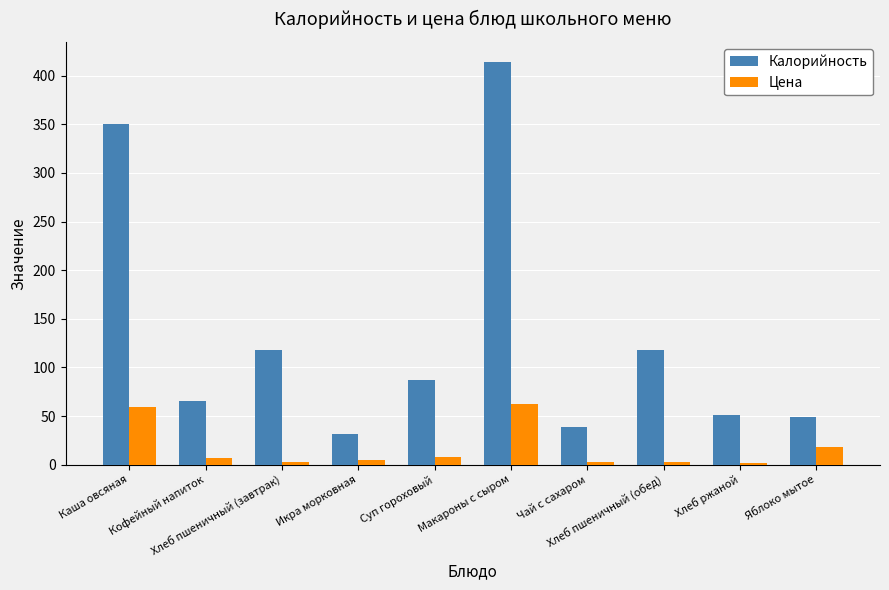

What is the sum of all Калорийность values?

1323.0